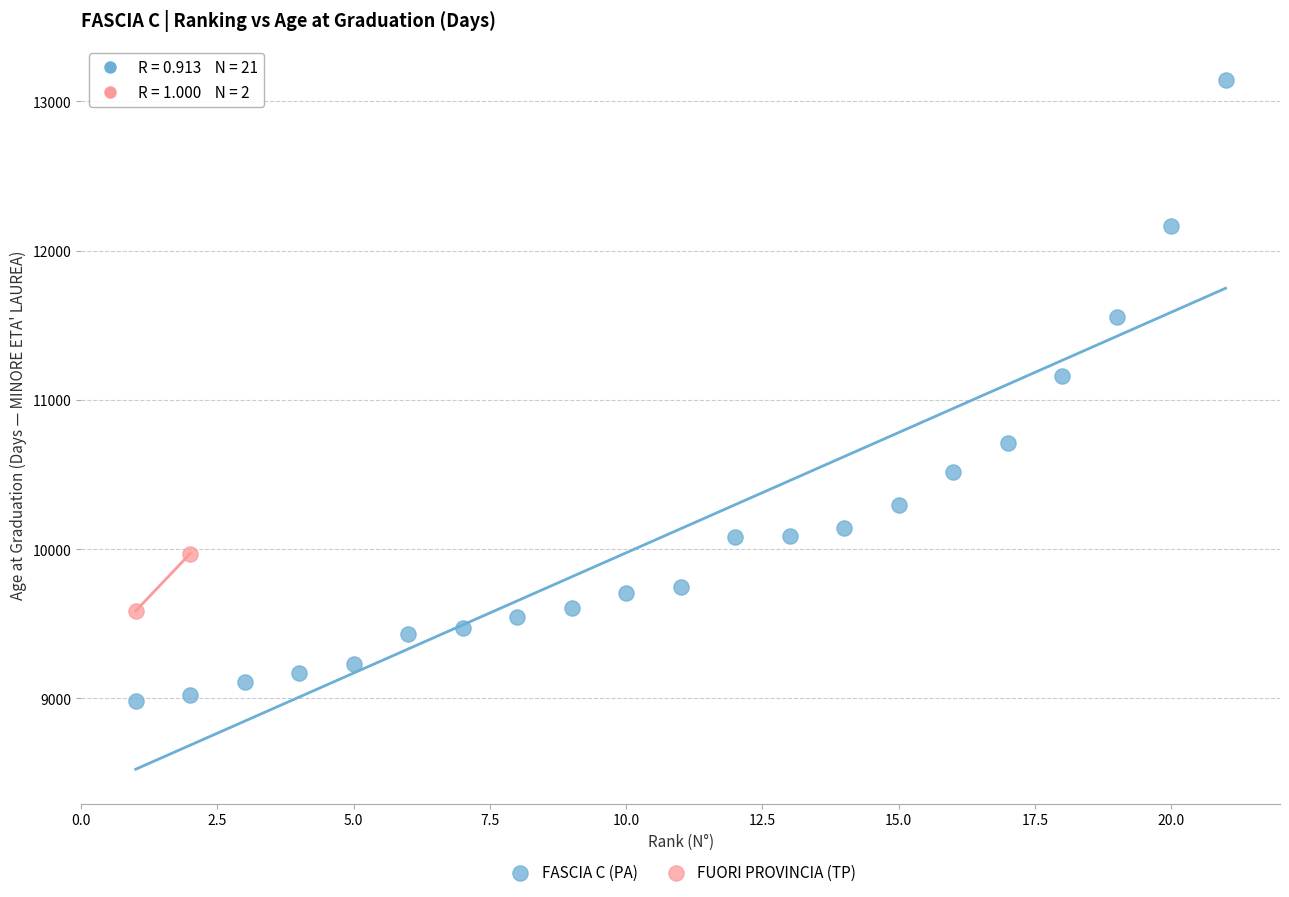

What are all the series names shown in the legend?

FASCIA C (PA), FUORI PROVINCIA (TP)